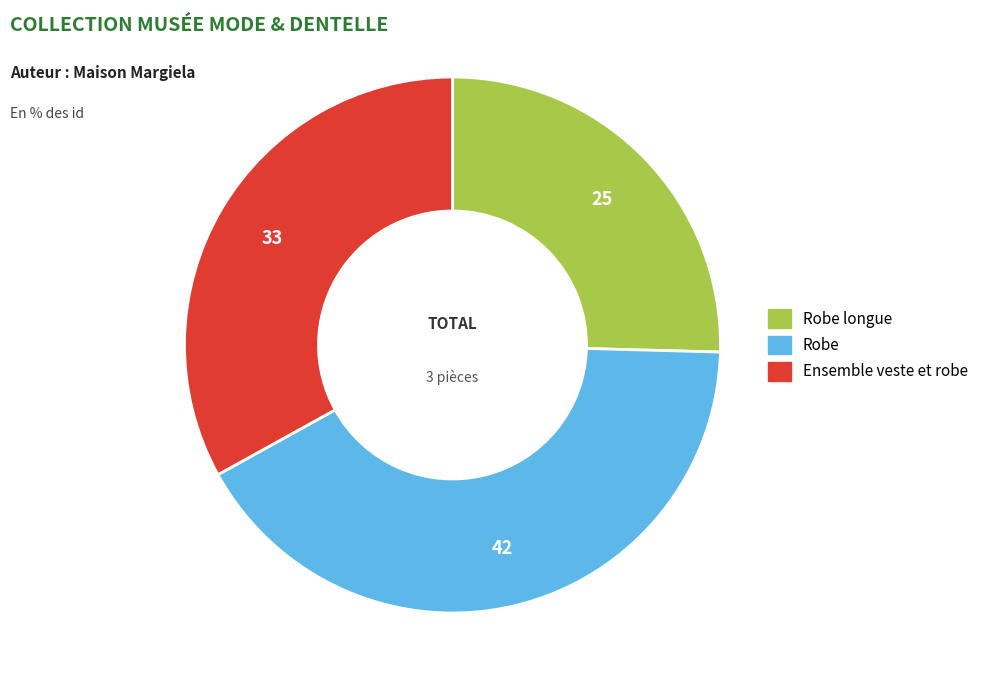

Is there a majority slice in this chart?

No